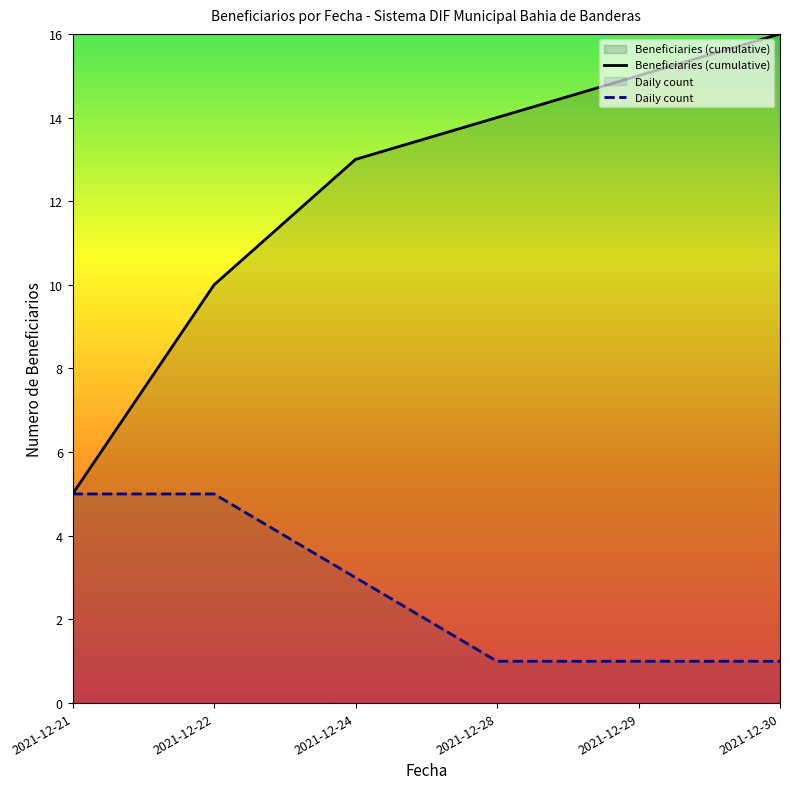

True or false: Daily count has more than 0 interior local peaks.

False